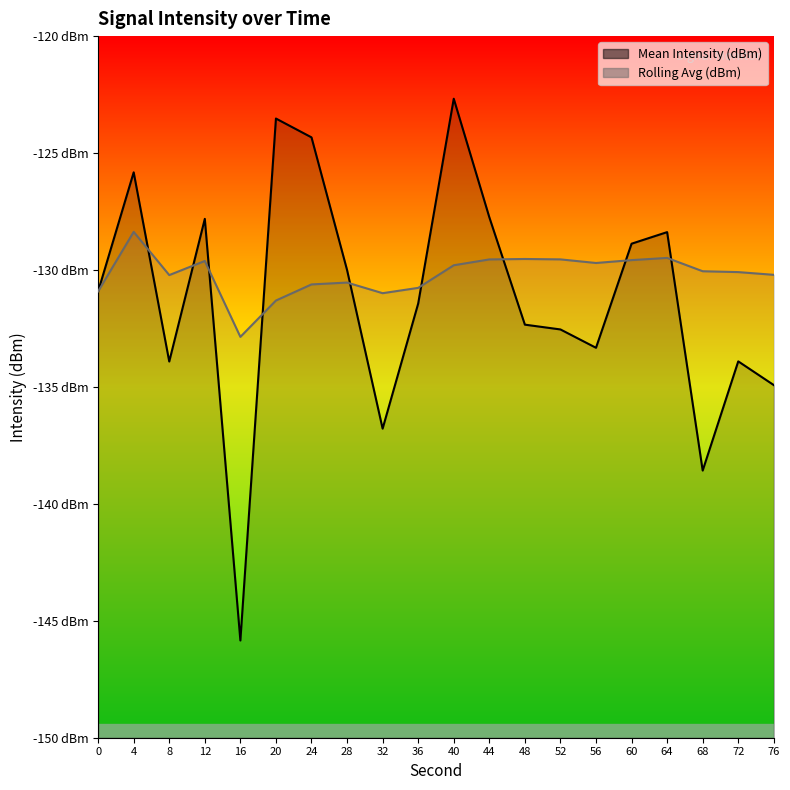

Which series has the largest range (max minus min)?

Mean Intensity (dBm) line